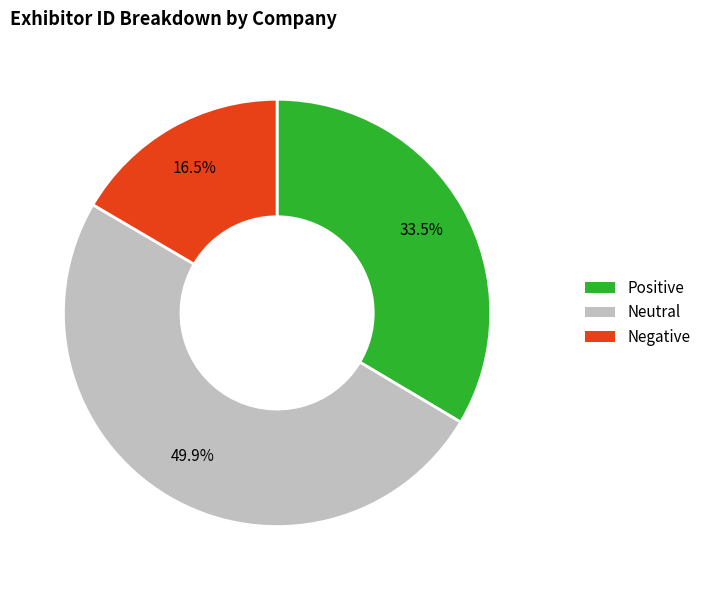

To the nearest percent, what is the average slice percentage?

33%